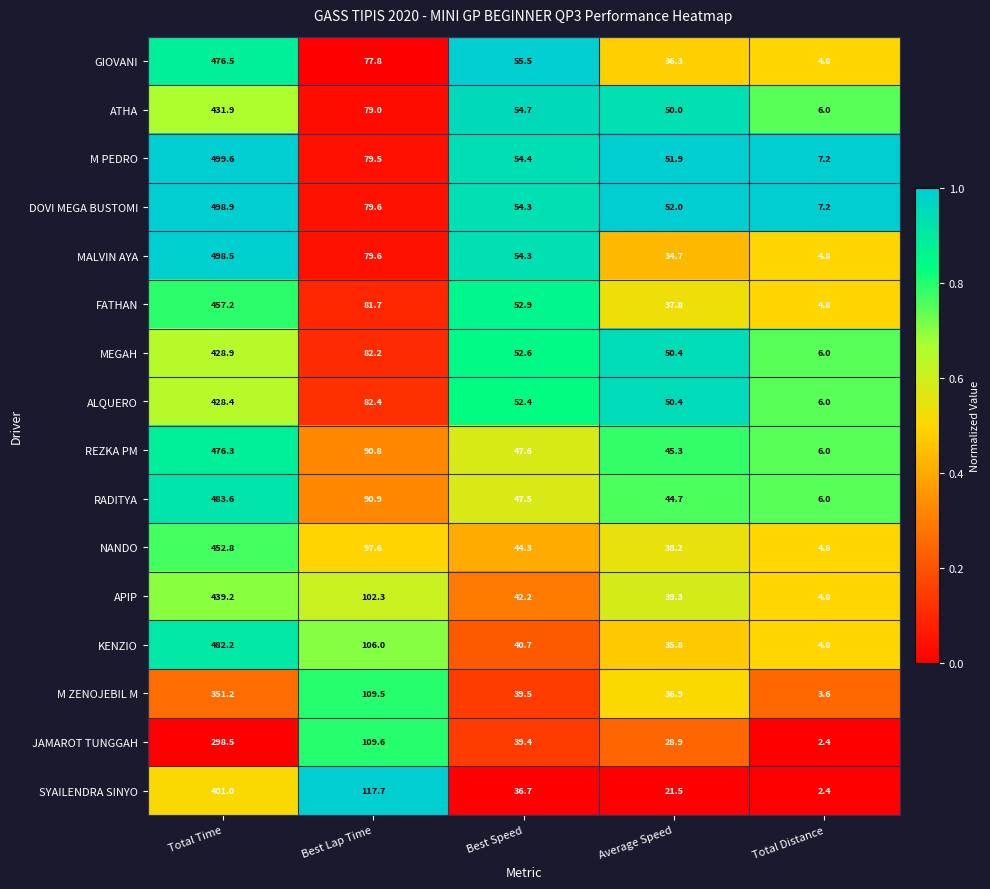

At which label does M PEDRO first exceed 54?

Total Time